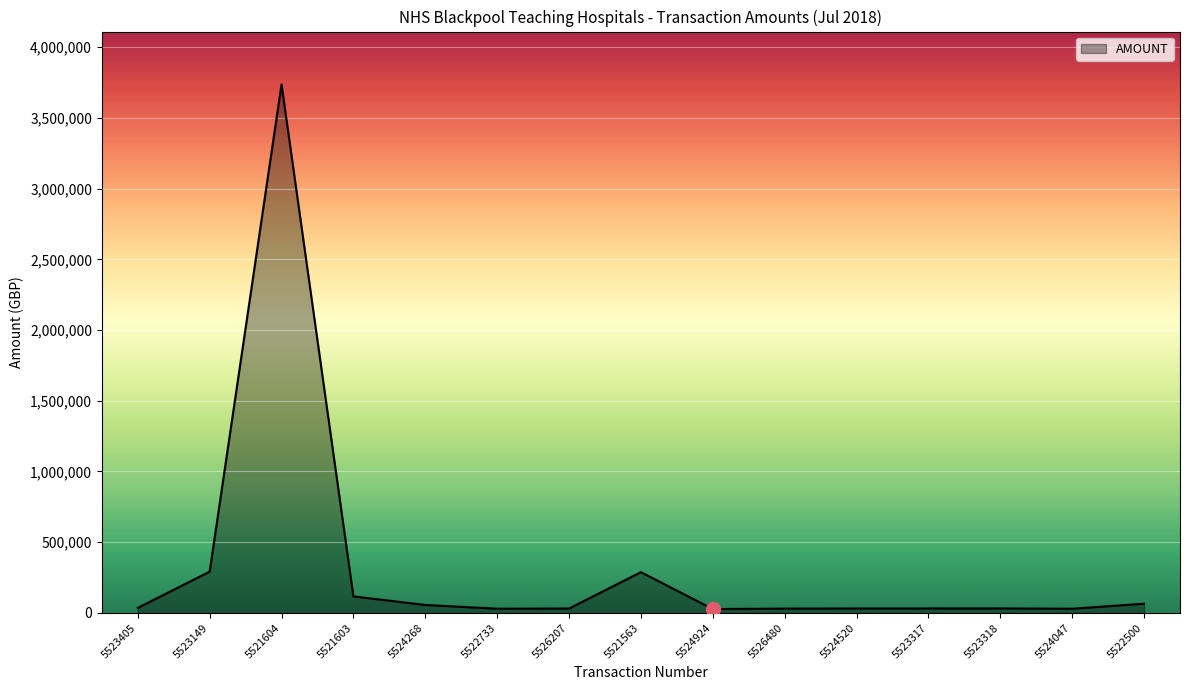

Which category has the highest value across all series?

5521604